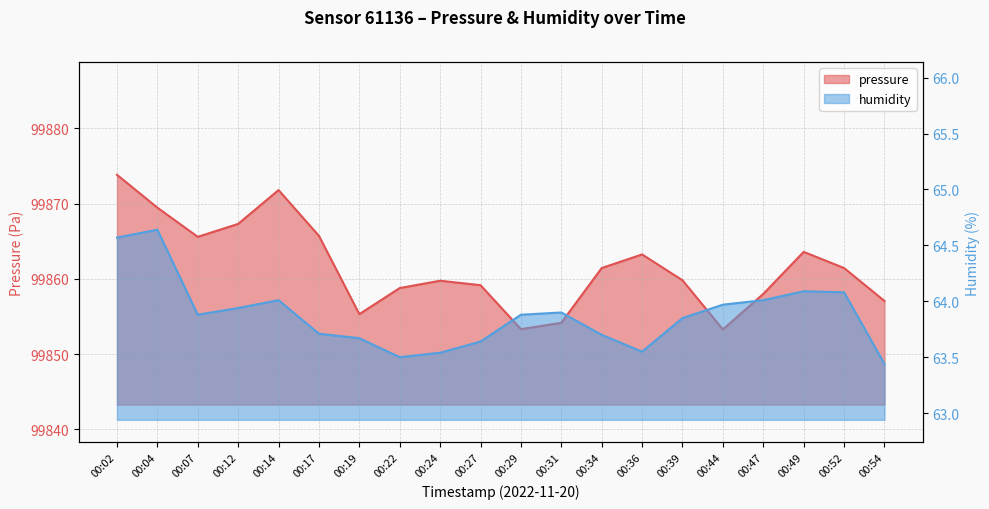

At how many categories does at least one series exceed 28041?

20